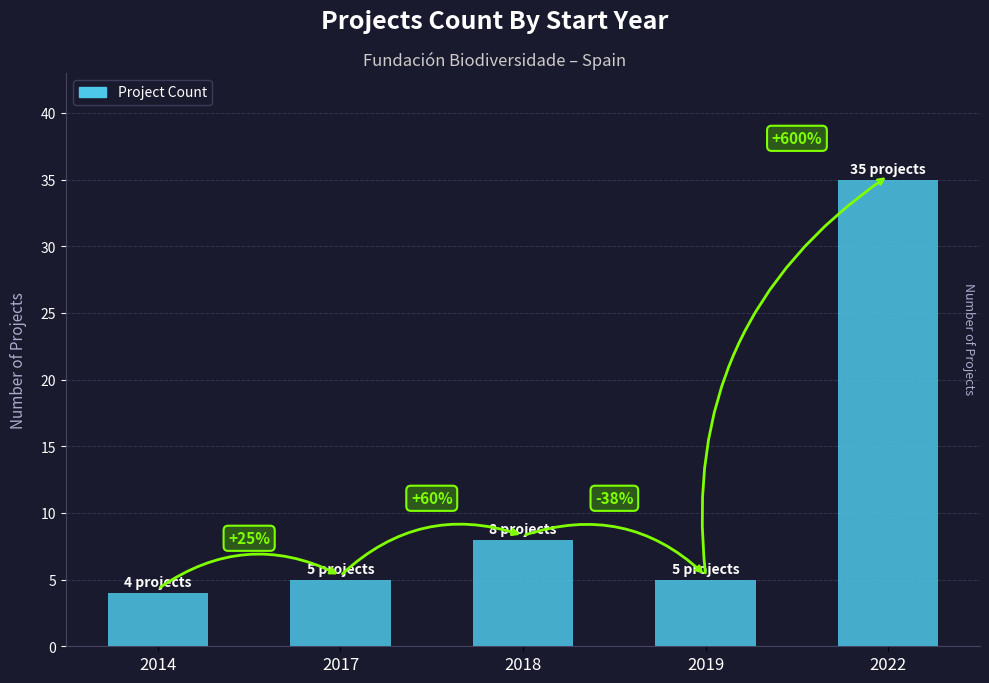

How many bars are there in total?

5